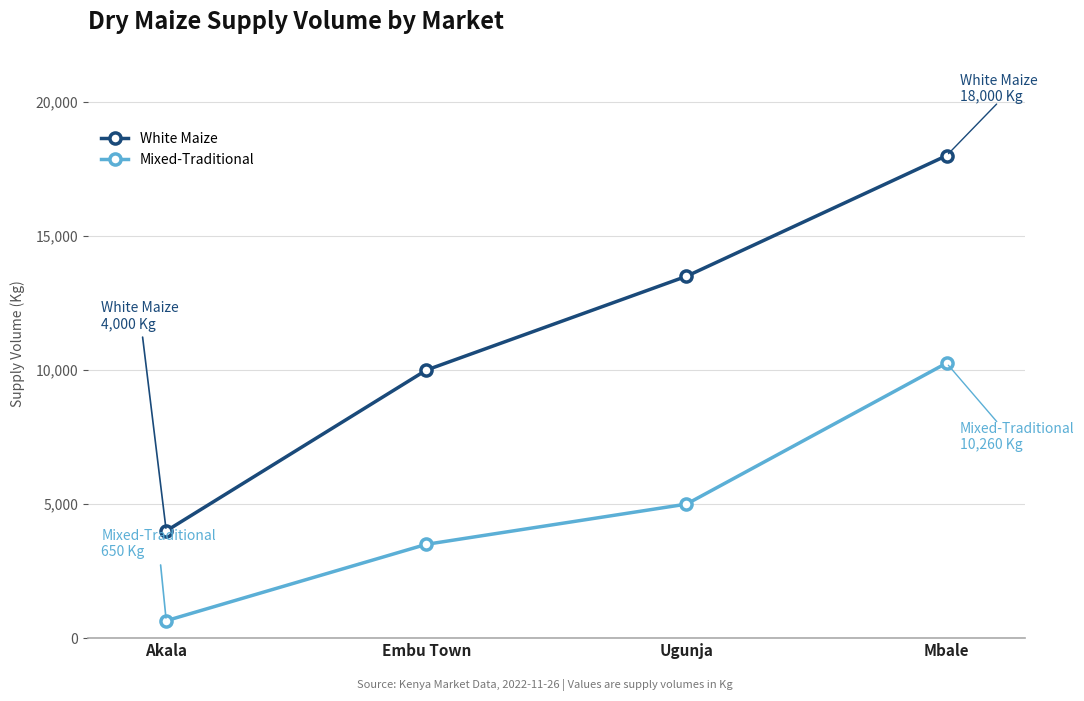

True or false: Mixed-Traditional has a value of 4808 at Embu Town.

False